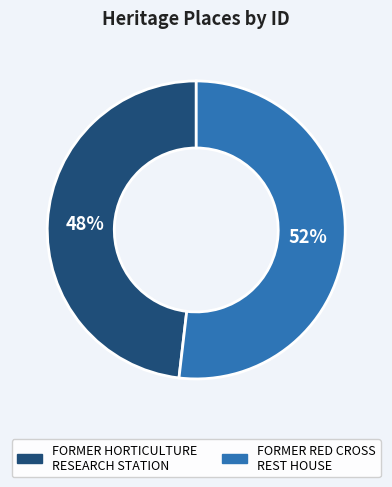

Is there any slice that represents more than half of the pie?

Yes